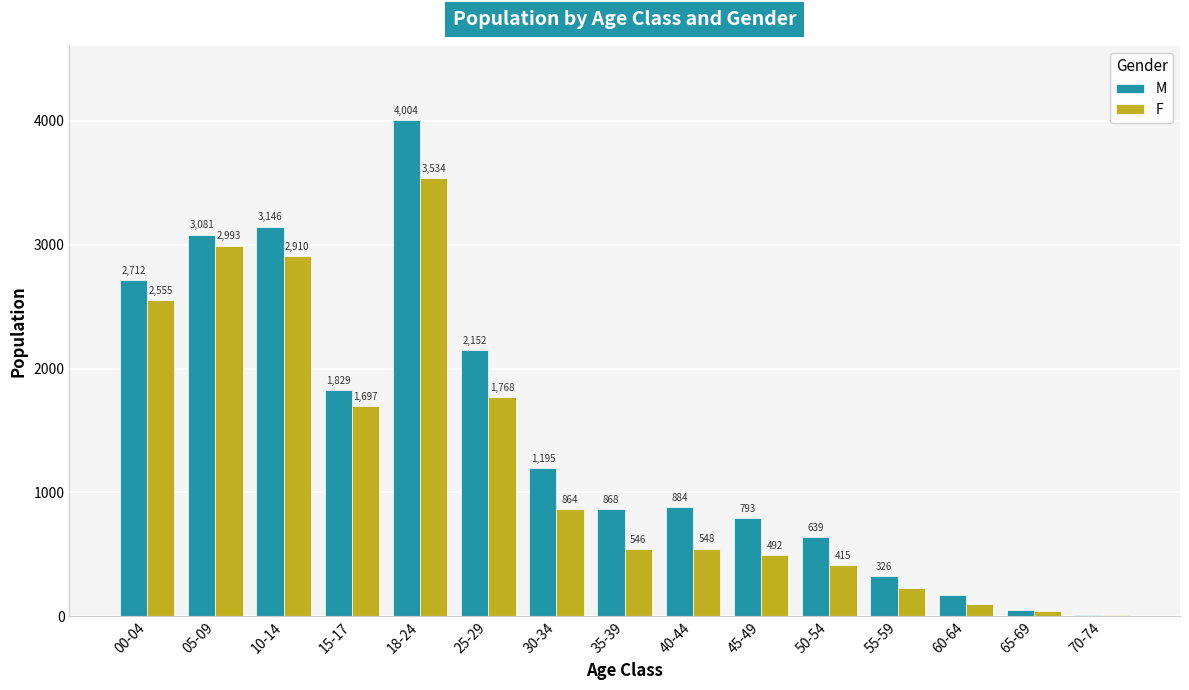

Count the number of data series in this chart.

2